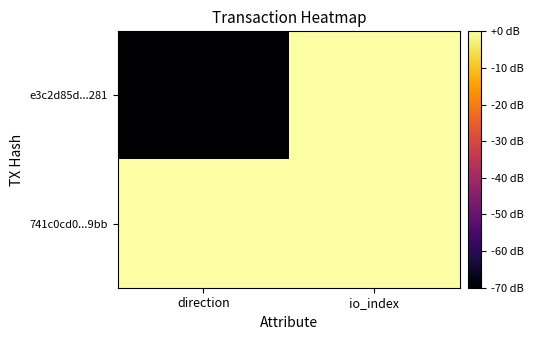

Rank the series by their maximum value, from highest to lowest.

e3c2d85d...281, 741c0cd0...9bb